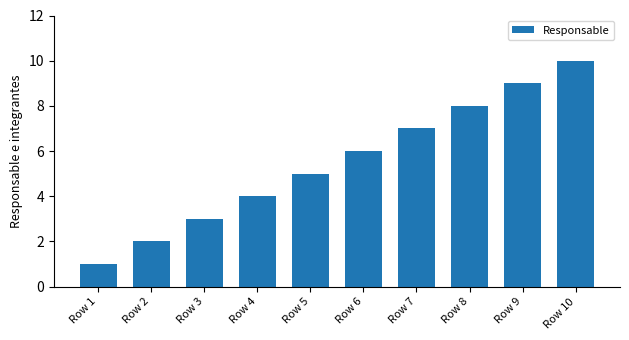

What value does the data have at Row 5?

5